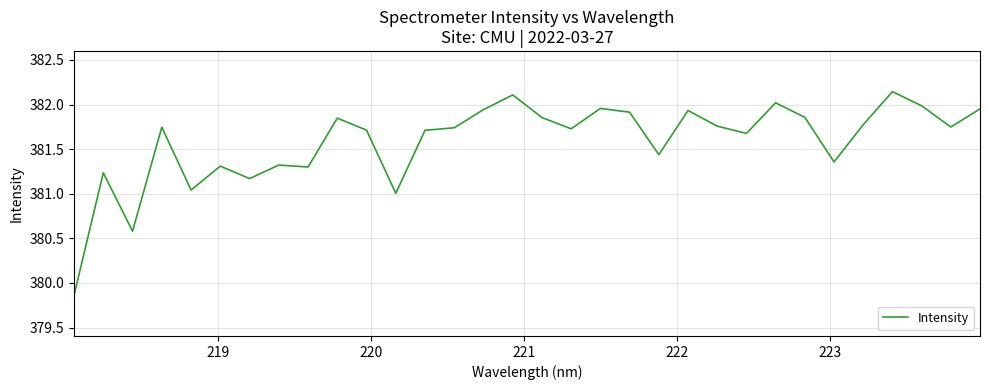

How many lines are shown in the chart?

1